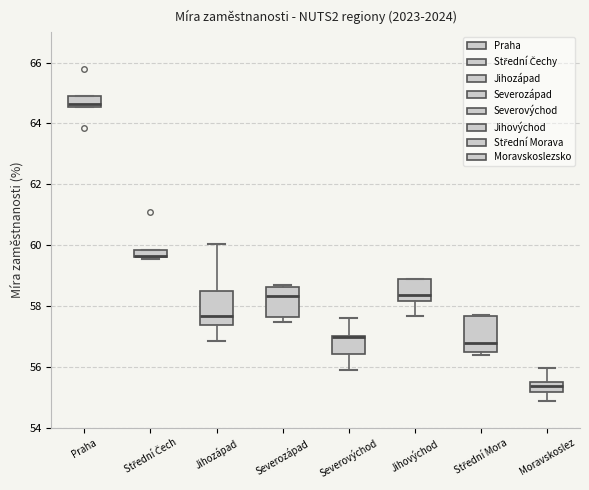

Where is the upper edge of the box for Jihozápad on the y-axis? The values are not printed on the chart, so give them approximately, as read against the axis.

58.4